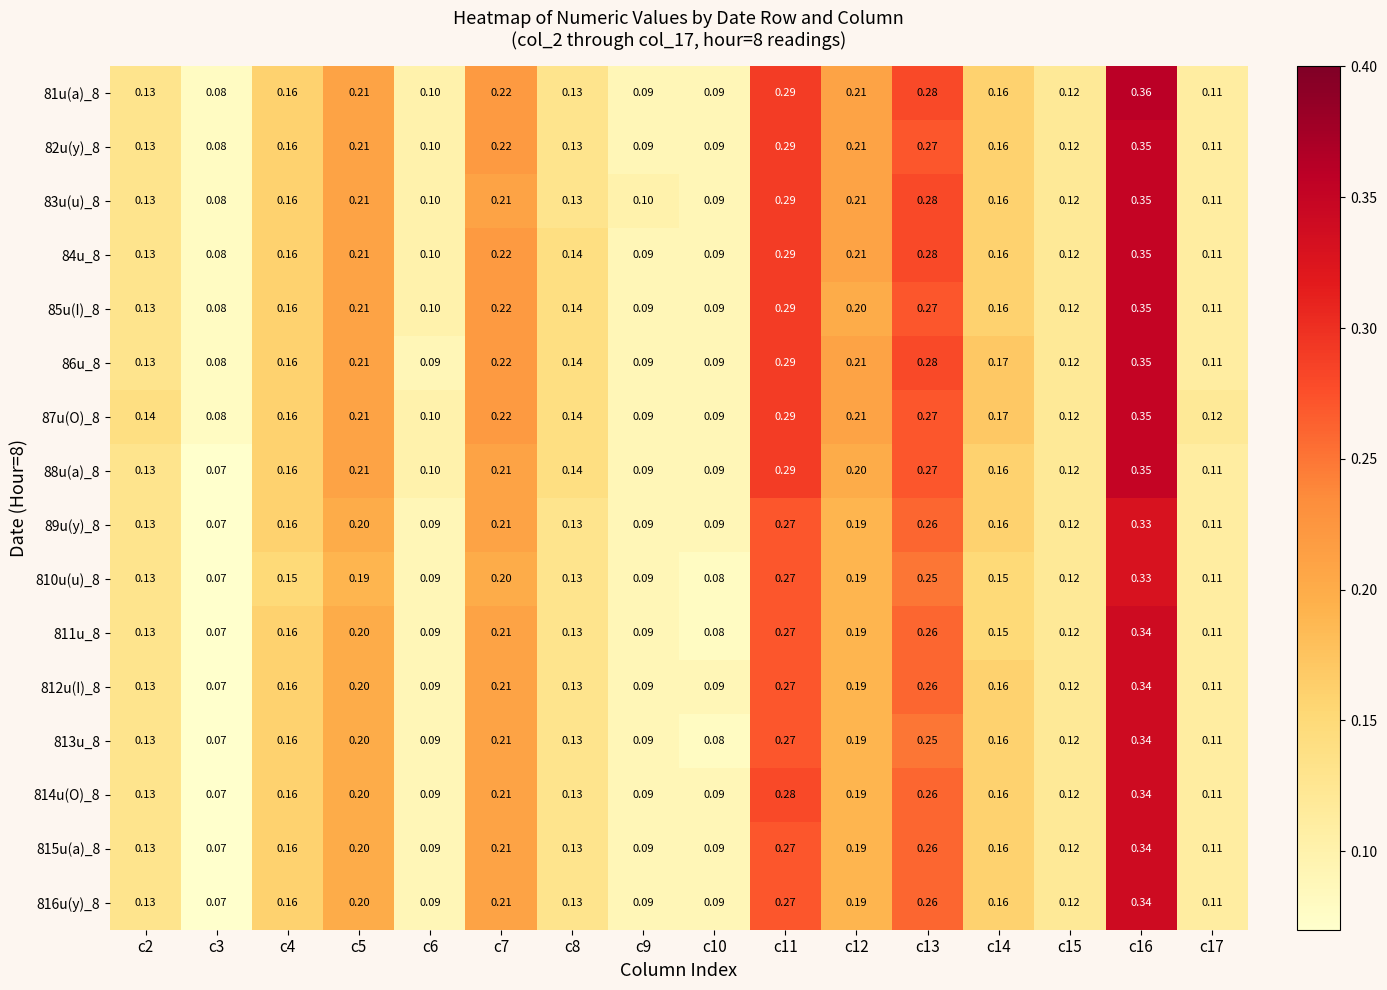

How many distinct data groups are displayed?

16